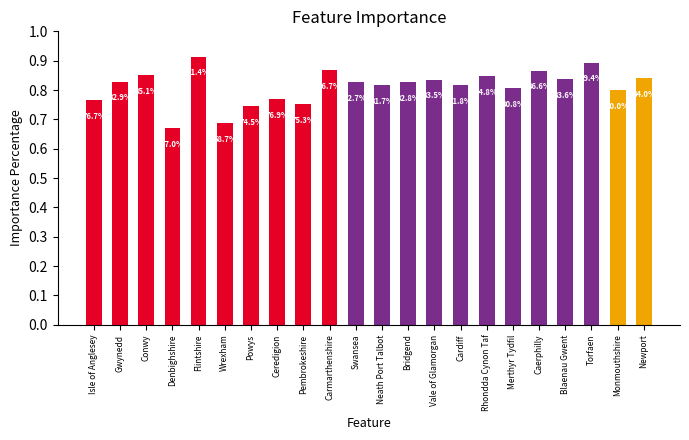

The chart shows a value of 0.9 at Conwy. True or false?

True